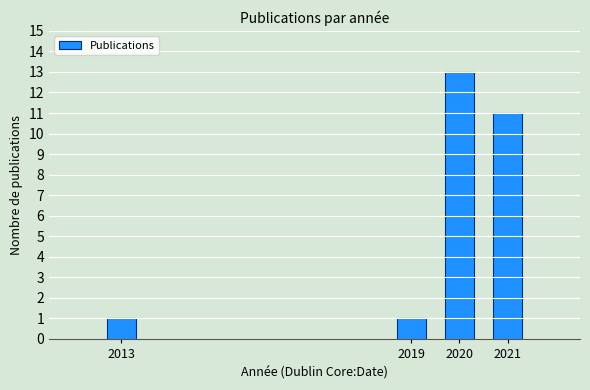

Reading left to right, extract all data points from this chart.

2013=1	2019=1	2020=13	2021=11